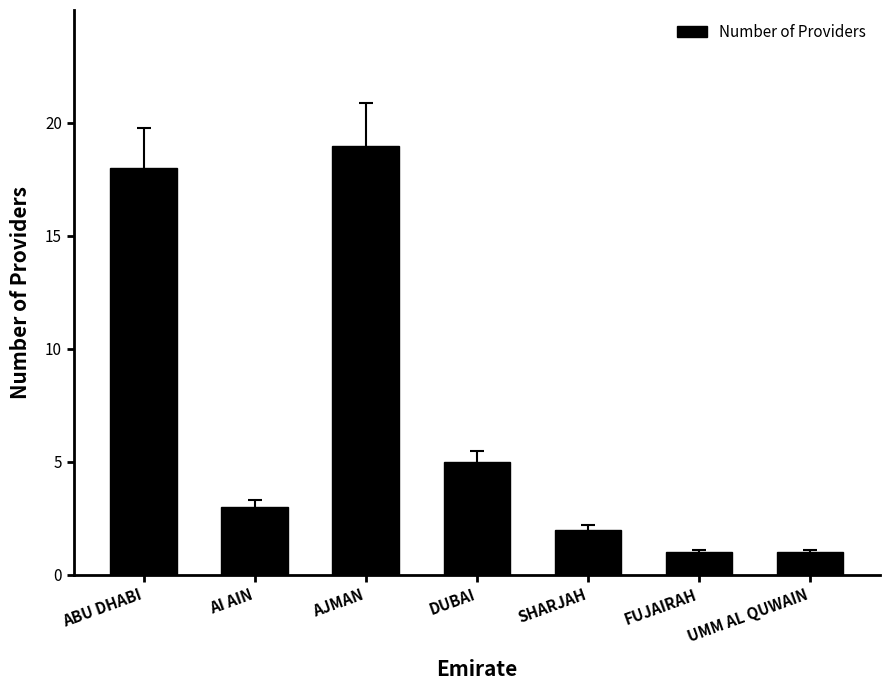

Reading left to right, extract all data points from this chart.

18	3	19	5	2	1	1